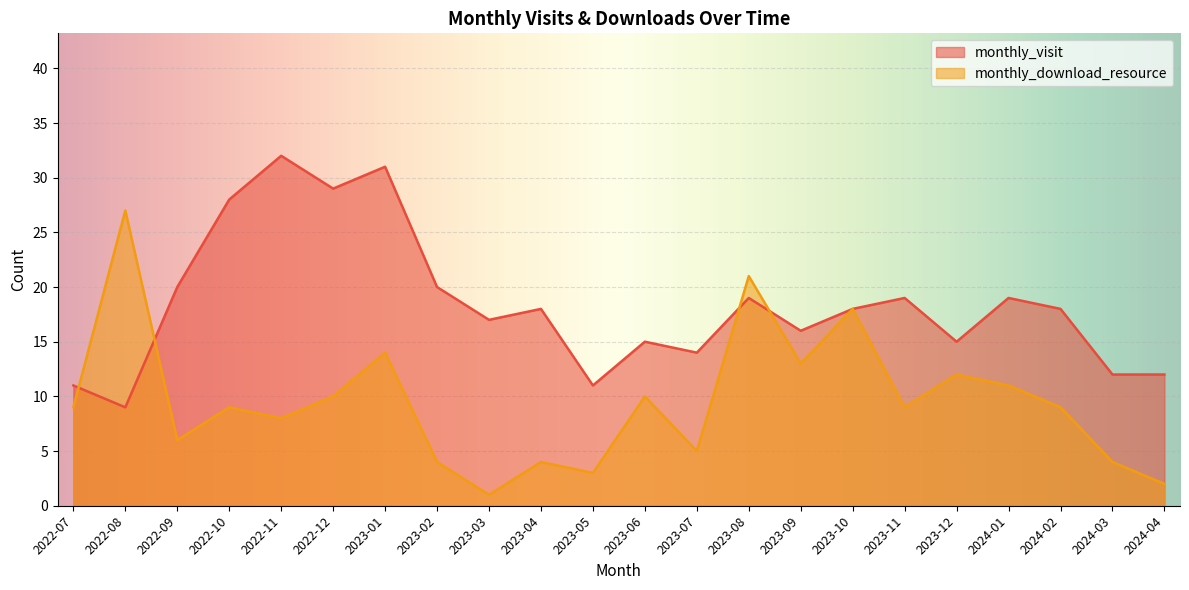

At which label does monthly_visit first exceed 18?

2022-09